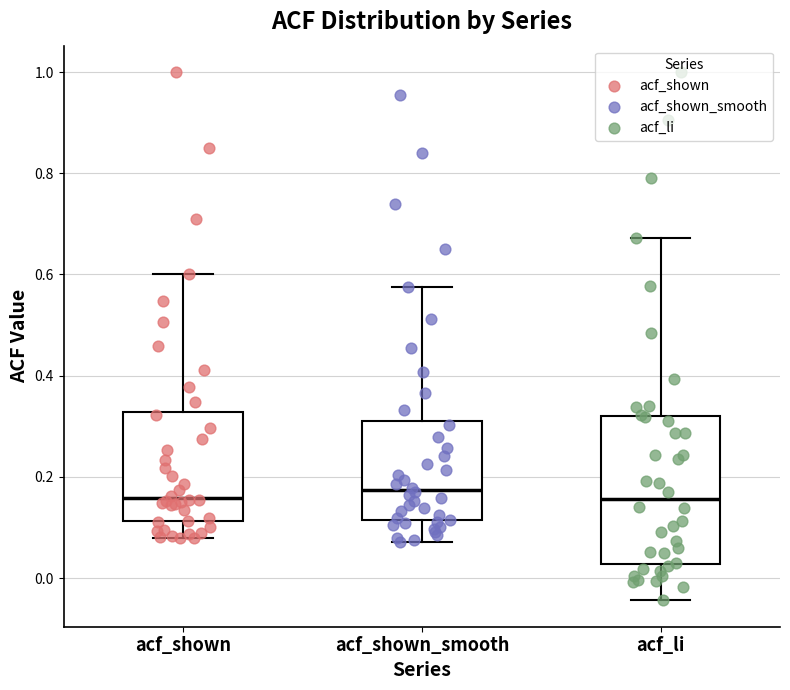

Reading left to right, read every box against the y-axis: the position of its median line, the range the box covers, and the ends of its whiskers. The values are not printed on the chart, so give them approximately, as read against the axis.

acf_shown: median 0.16, box 0.12 to 0.32, whiskers 0.08 to 0.60
acf_shown_smooth: median 0.18, box 0.12 to 0.32, whiskers 0.08 to 0.58
acf_li: median 0.16, box 0.02 to 0.32, whiskers -0.04 to 0.68